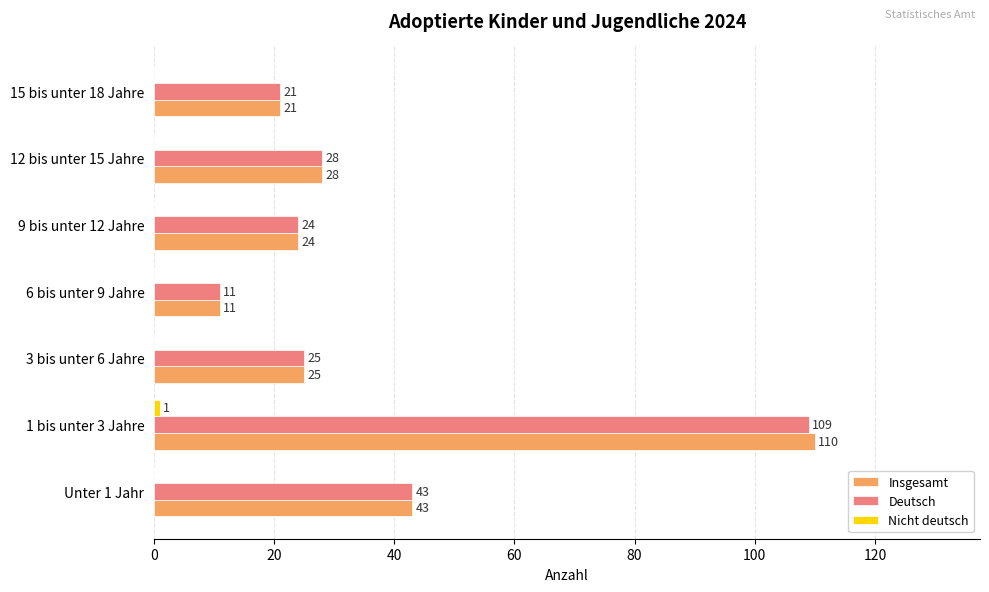

What is the total value across all series at 6 bis unter 9 Jahre?

22